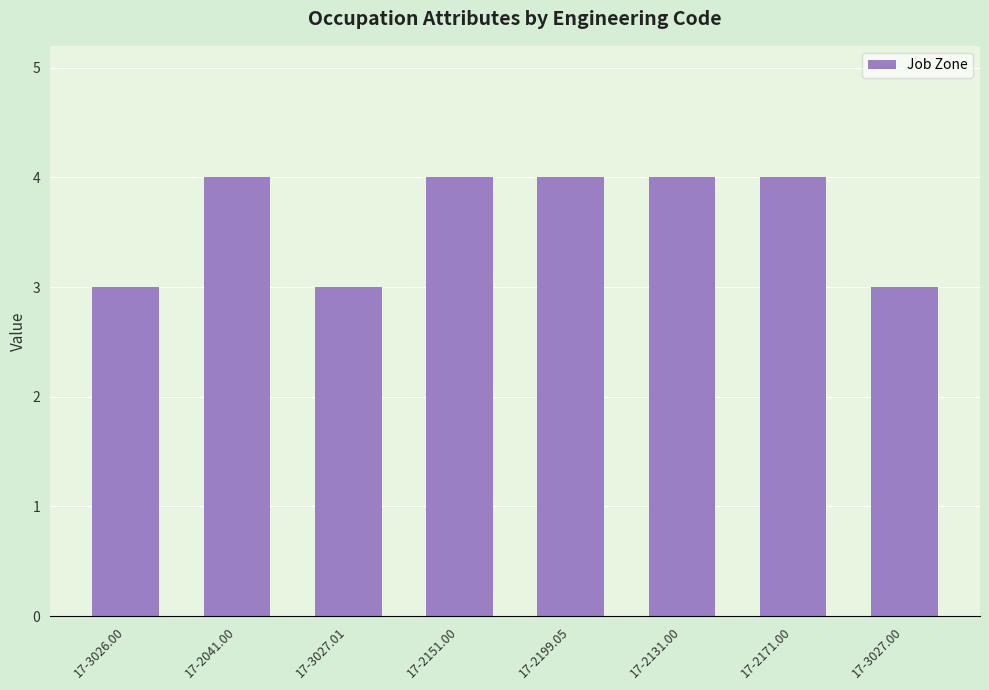

What is the maximum value shown in the chart?

4